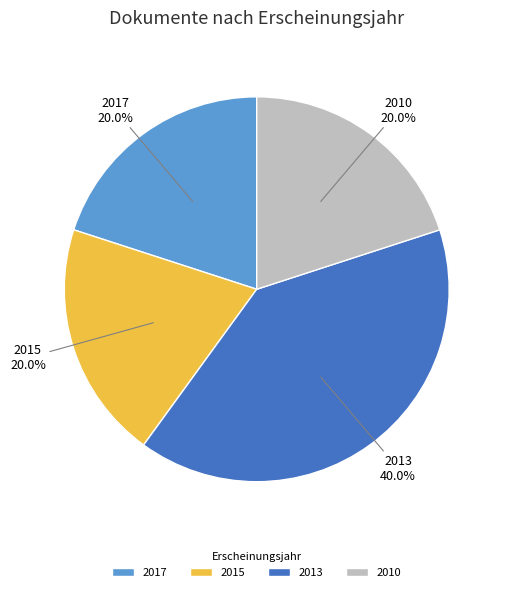

What is the ratio of the value at 2010 to the value at 2013?

0.5